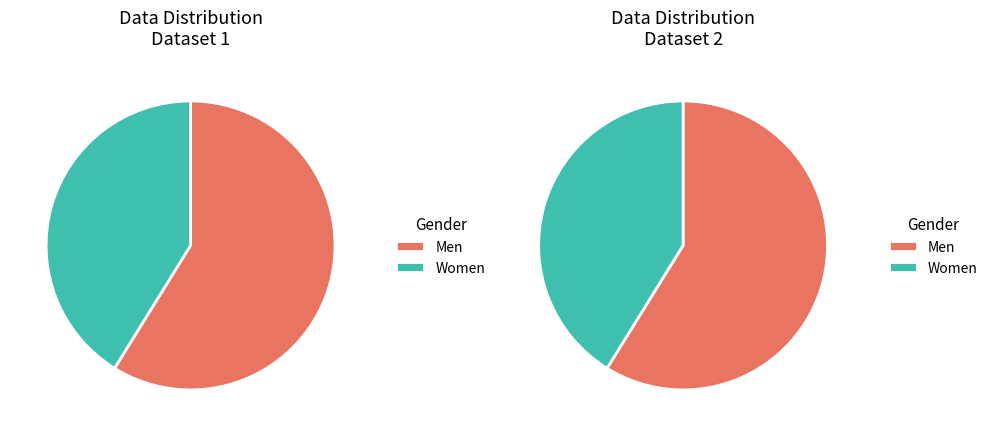

What is the change in value from 9 to 5?

-4